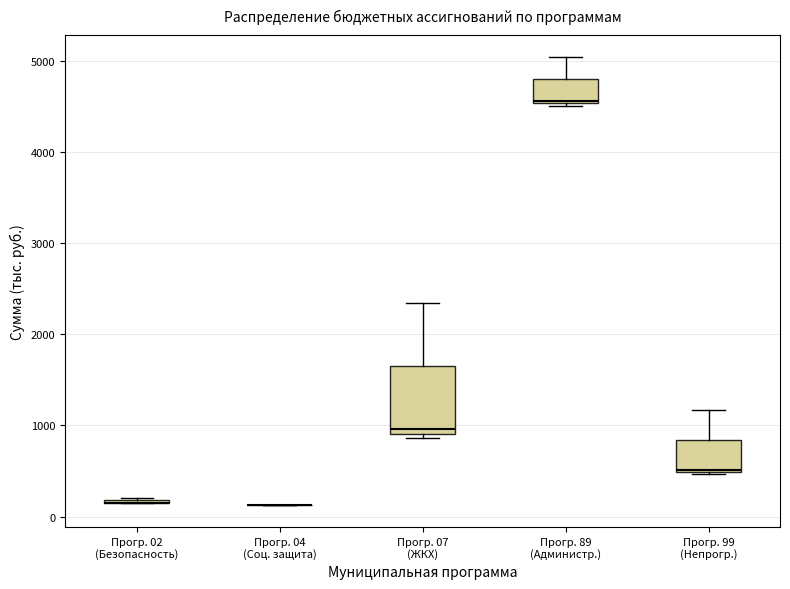

Reading left to right, read every box against the y-axis: the position of its median line, the range the box covers, and the ends of its whiskers. The values are not printed on the chart, so give them approximately, as read against the axis.

Прогр. 02 (Безопасность): box collapsed to a line at 200, whiskers 200 to 200
Прогр. 04 (Соц. защита): box collapsed to a line at 100, whiskers 100 to 100
Прогр. 07 (ЖКХ): median 1000, box 900 to 1700, whiskers 900 (just below the box's lower edge) to 2300
Прогр. 89 (Администр.): median 4600, box 4500 to 4800, whiskers 4500 to 5000
Прогр. 99 (Непрогр.): median 500, box 500 to 800, whiskers 500 to 1200